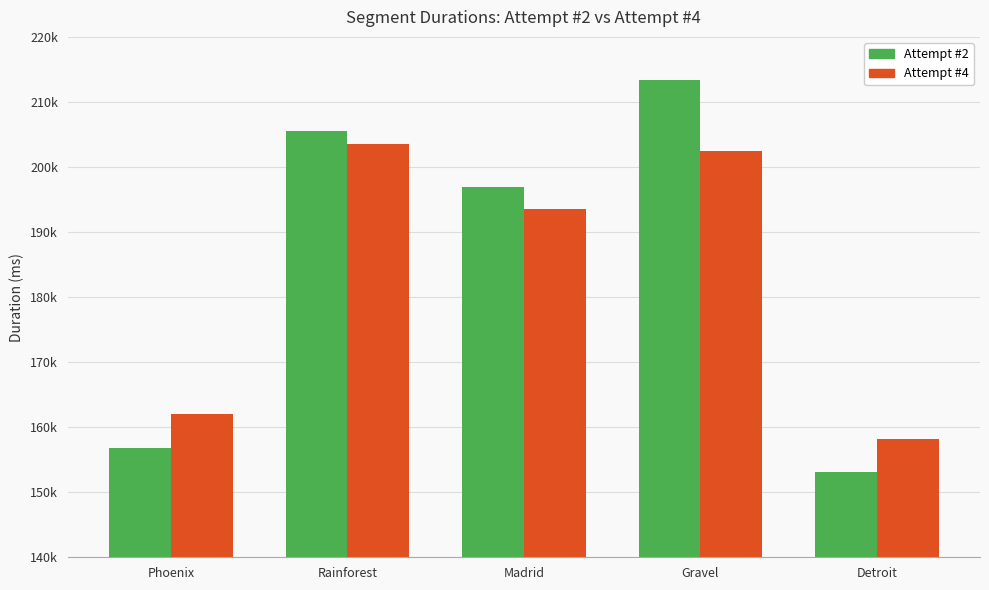

Does the chart contain stacked bars?

No